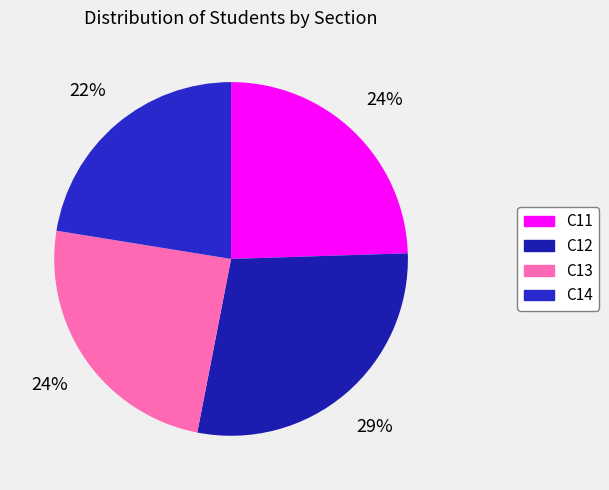

True or false: C11 accounts for 15% of the total.

False